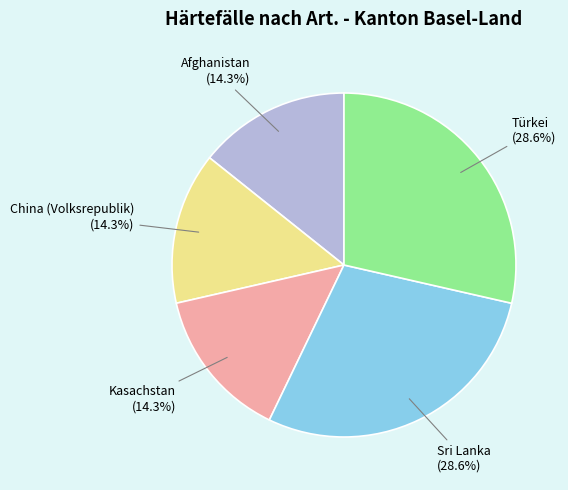

Is there a majority slice in this chart?

No